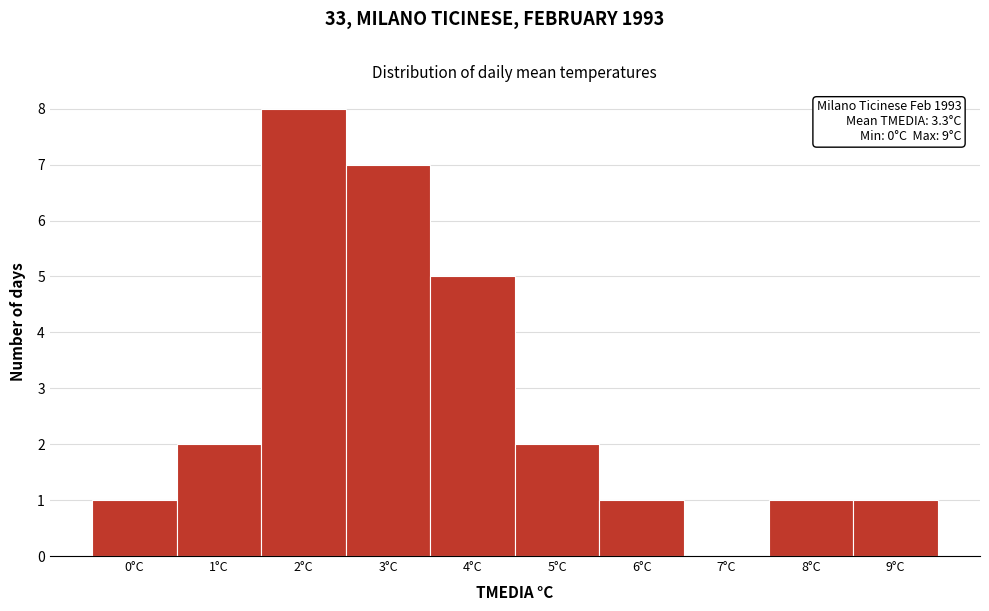

Which range on the x-axis has the tallest bar?

1.5 to 2.5